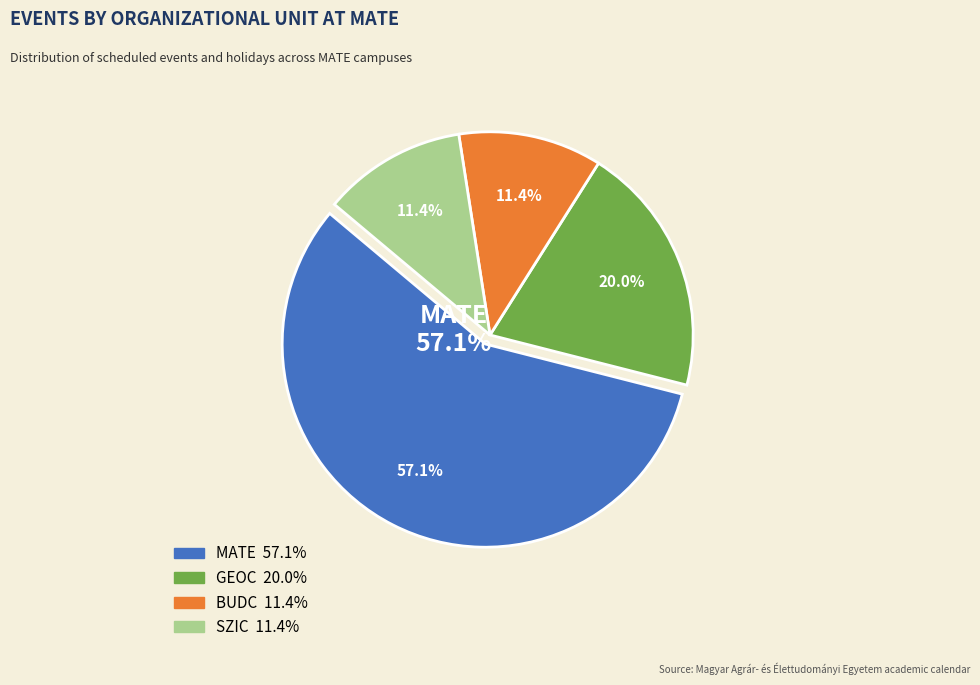

The SZIC slice represents 22% of the pie. True or false?

False